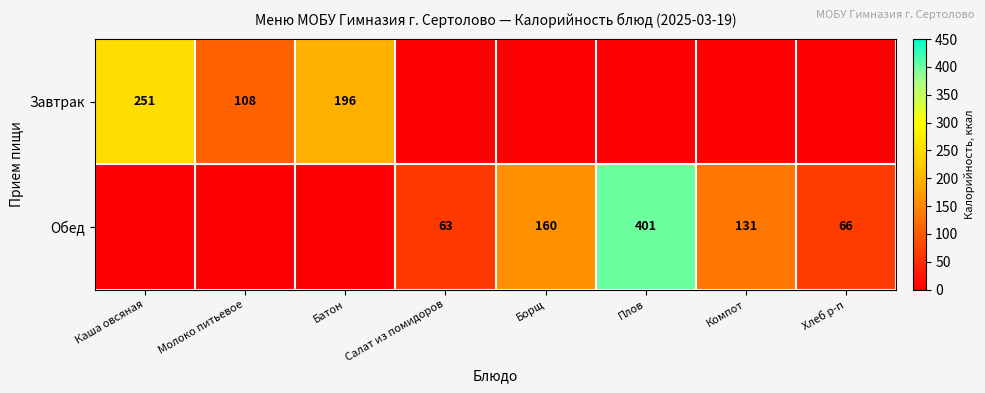

Is it true that Обед equals 66 at Хлеб р-п?

True